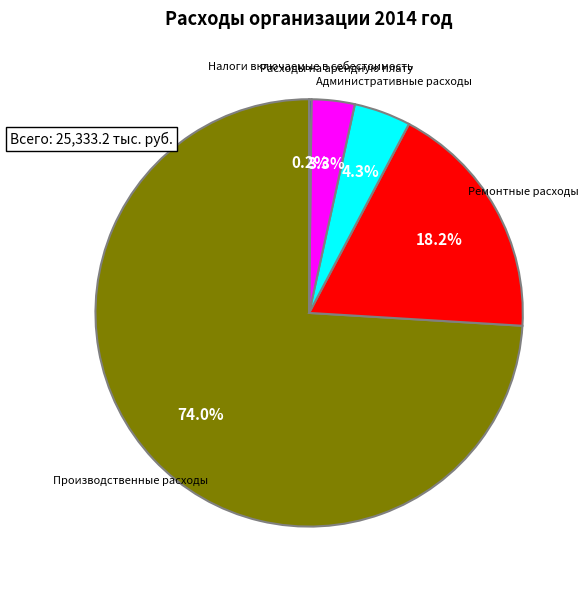

Does any single category account for the majority?

Yes